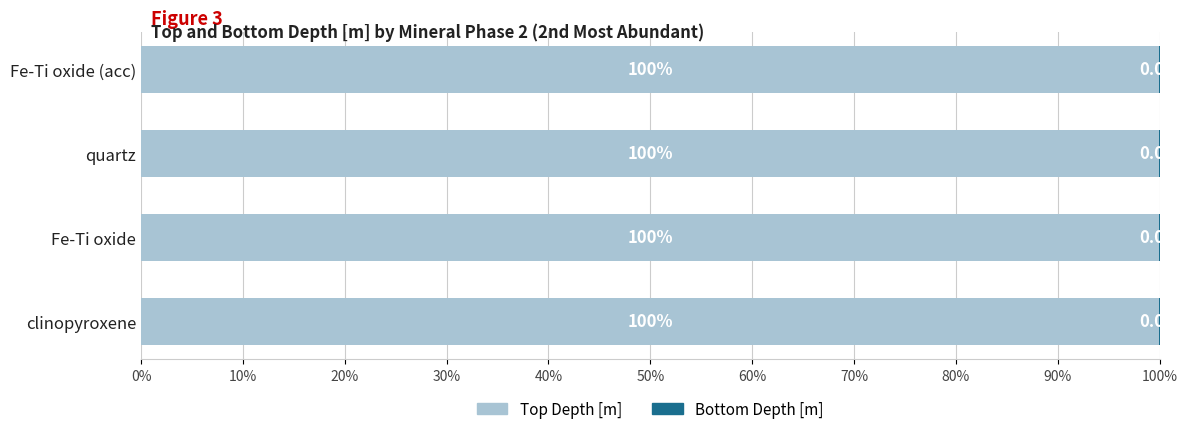

How many Top Depth [m] values are between 99 and 100?

4